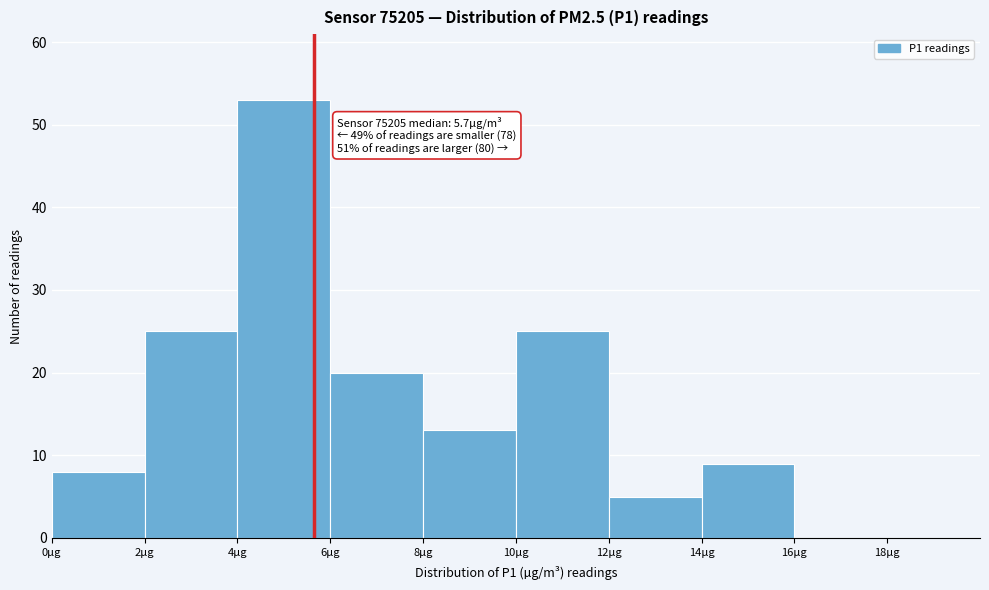

Over which range of the x-axis is the bar tallest?

4 to 6